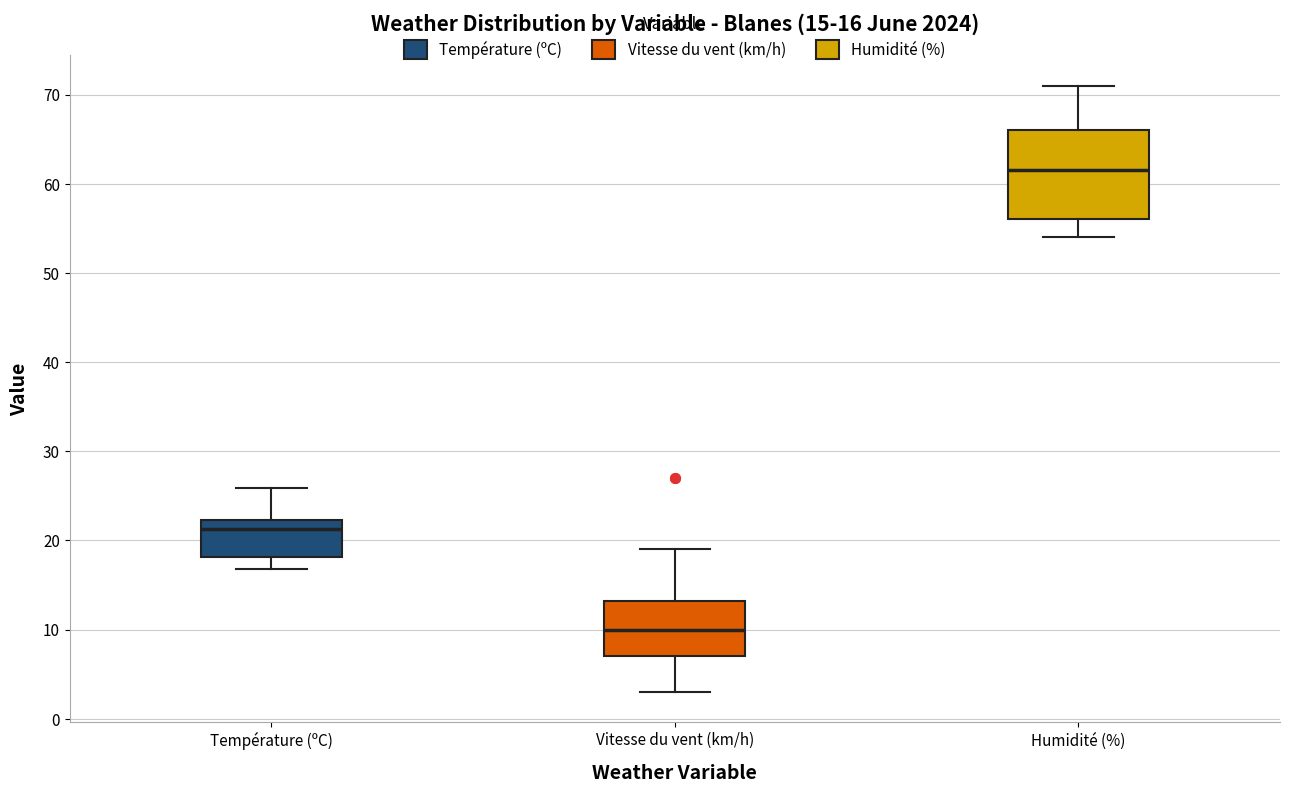

Which box's median line is the lowest?

Vitesse du vent (km/h)